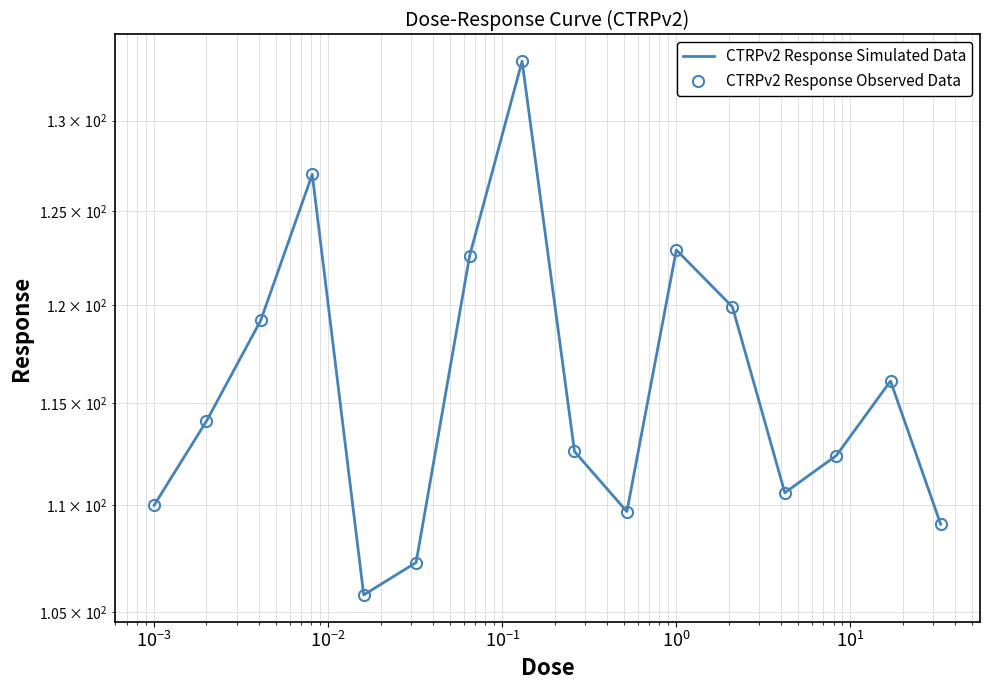

Does the chart have visible grid lines?

Yes